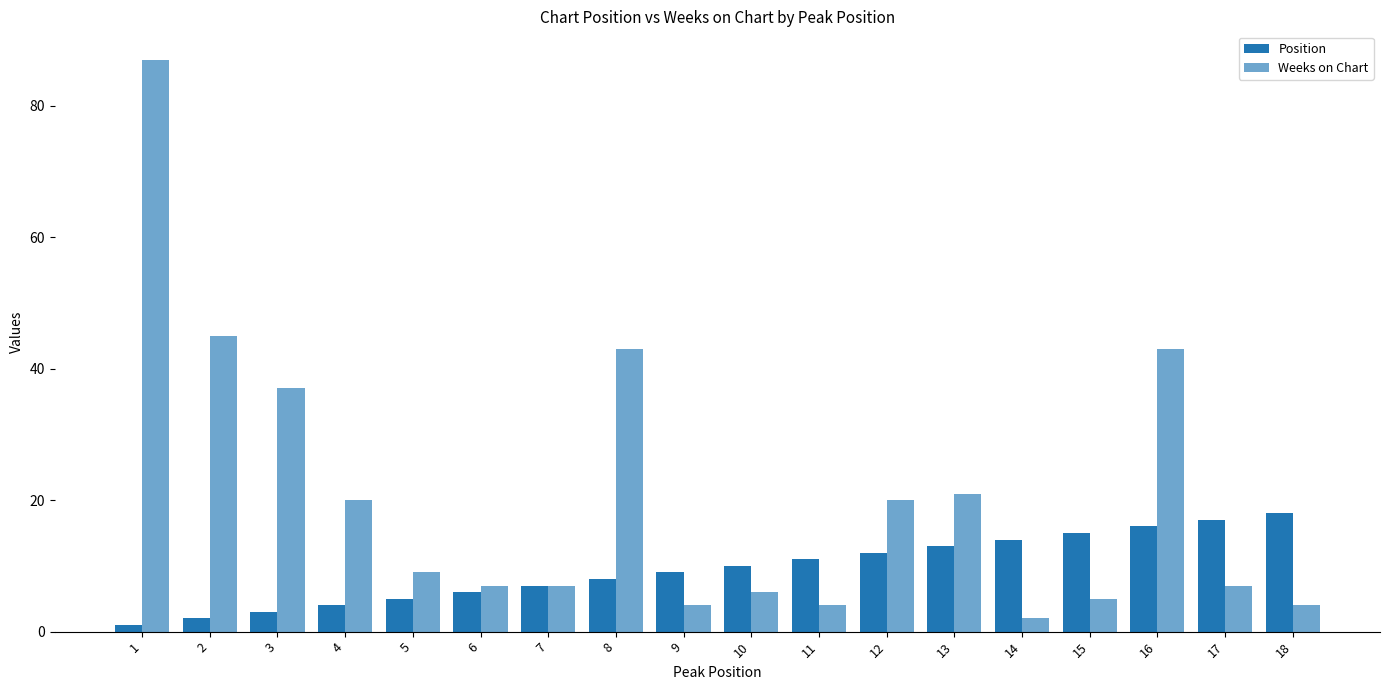

Count the number of categories in the chart.

18